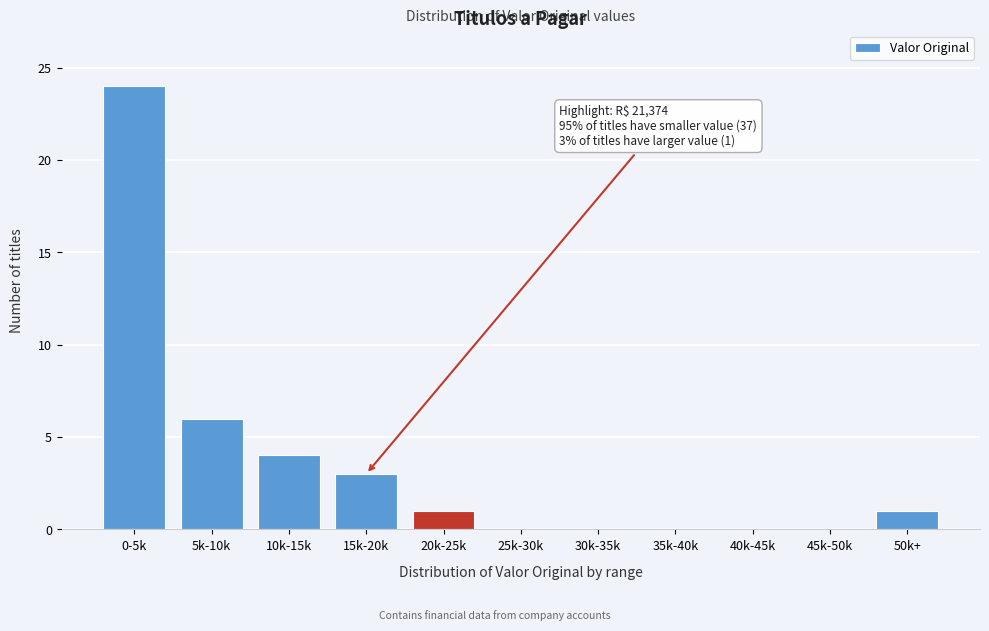

Reading left to right, what are all the values shown in this chart?

0-5k=24	5k-10k=6	10k-15k=4	15k-20k=3	20k-25k=1	25k-30k=0	30k-35k=0	35k-40k=0	40k-45k=0	45k-50k=0	50k+=1